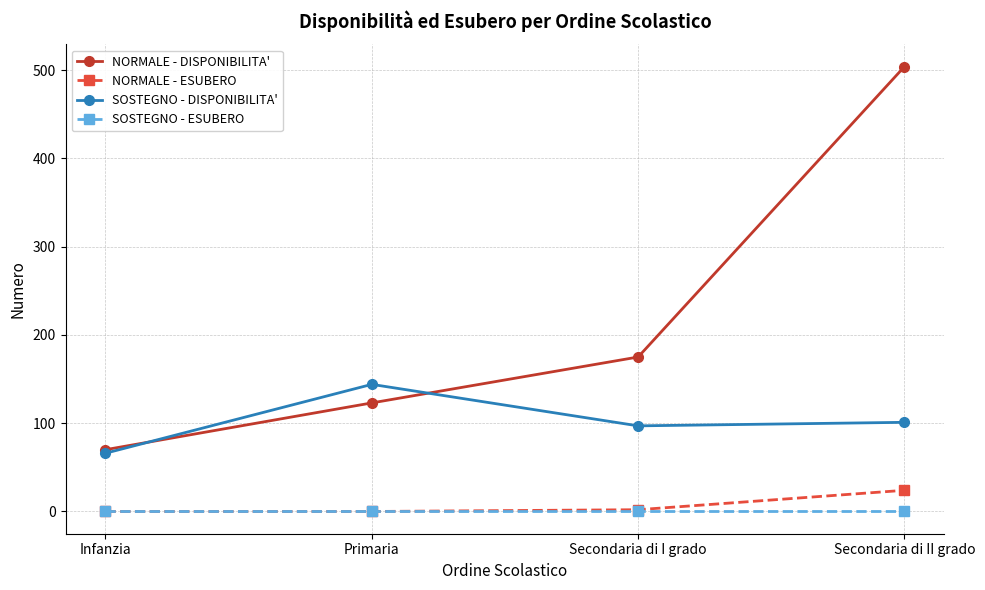

What is the difference between the maximum and minimum values in the NORMALE - DISPONIBILITA' series?

434